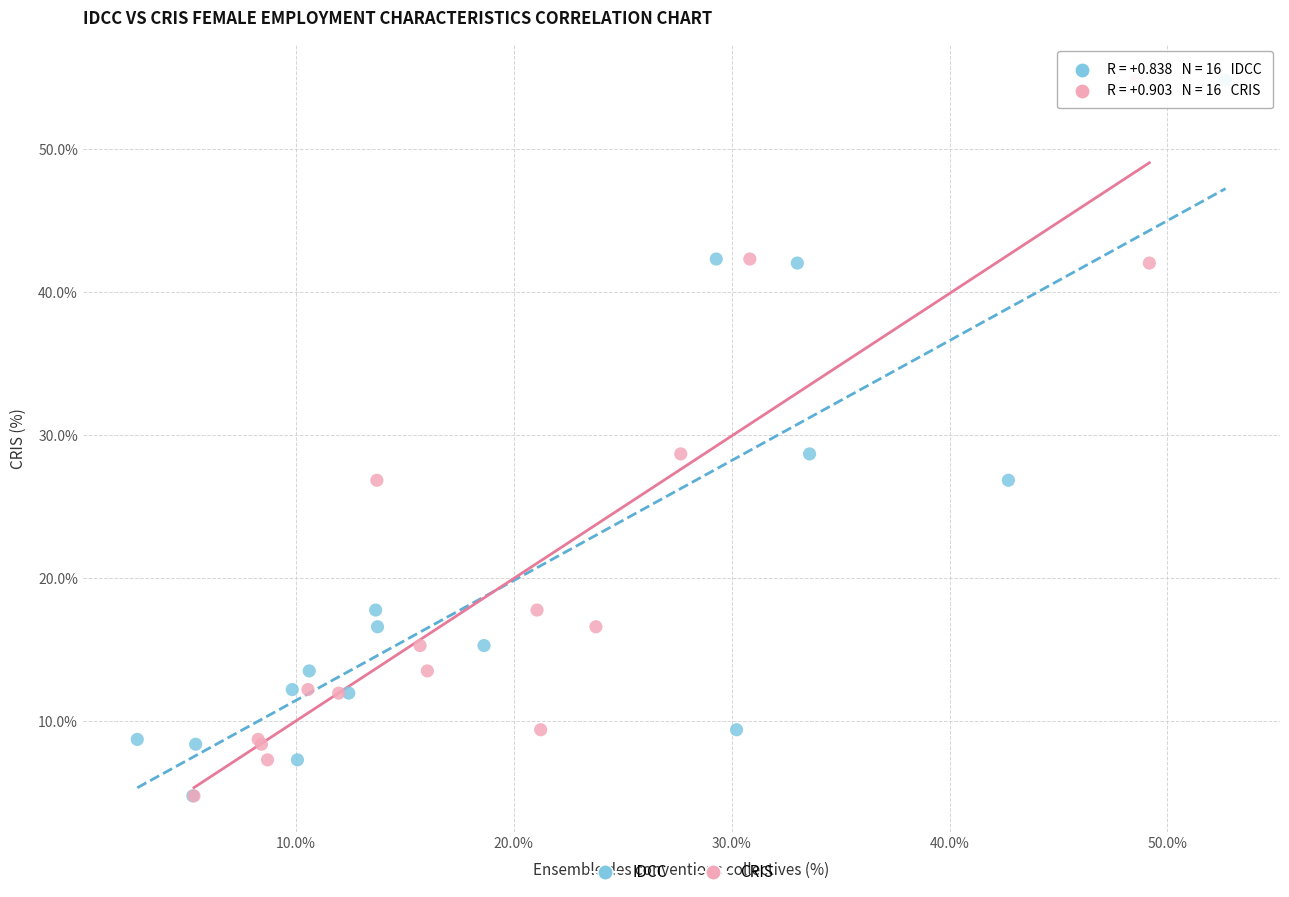

What are all the series names shown in the legend?

IDCC, CRIS